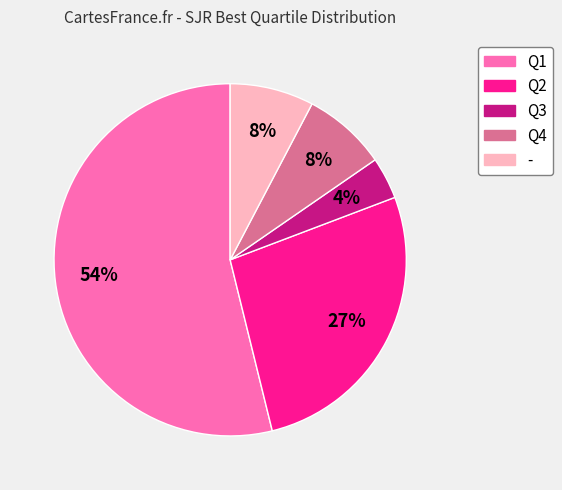

Do - and Q1 together represent more than half of the pie?

Yes